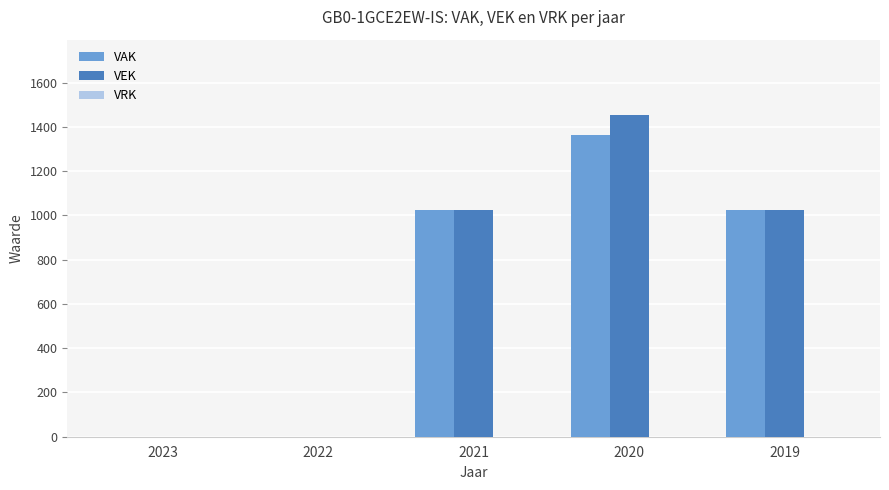

Which label corresponds to the largest value in the chart?

2020